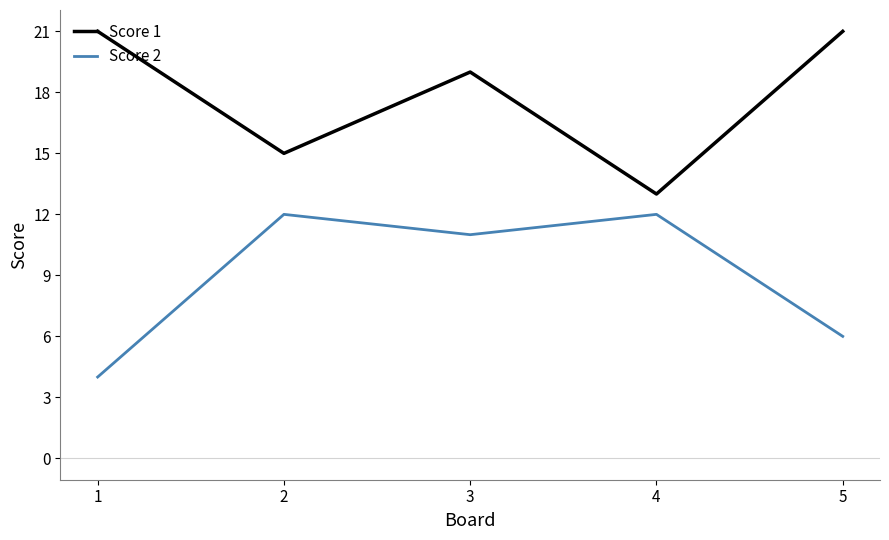

How many interior local peaks does the Score 1 series have?

1